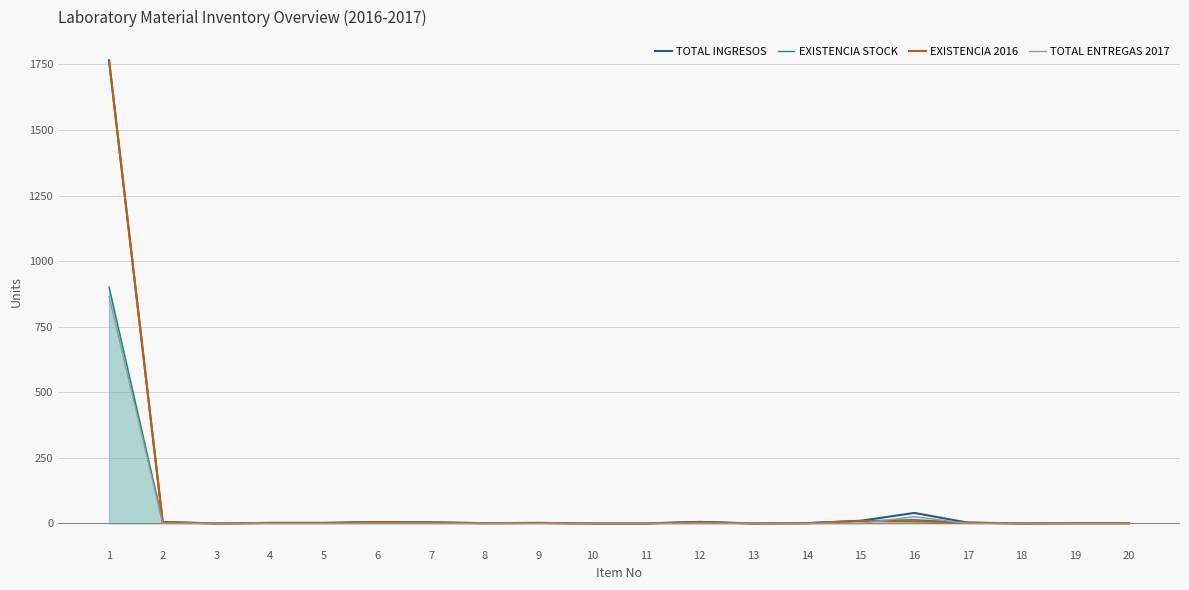

What is the difference between the maximum and minimum values in the EXISTENCIA STOCK series?

900.5